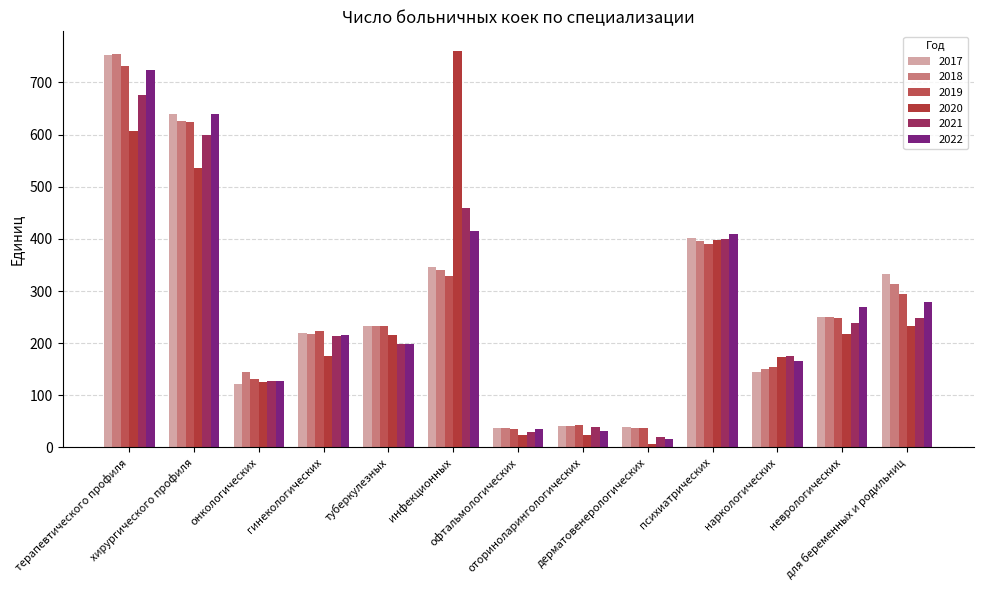

How many data points in 2021 are less than 214?

6